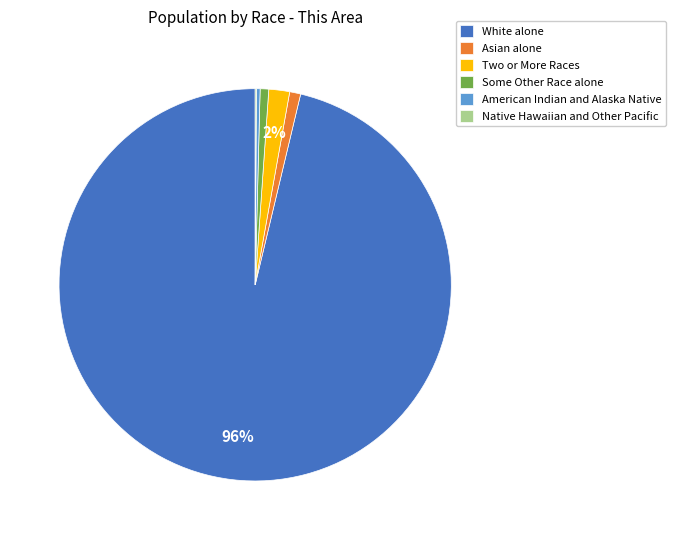

Combined, do White alone and Two or More Races account for over 50%?

Yes